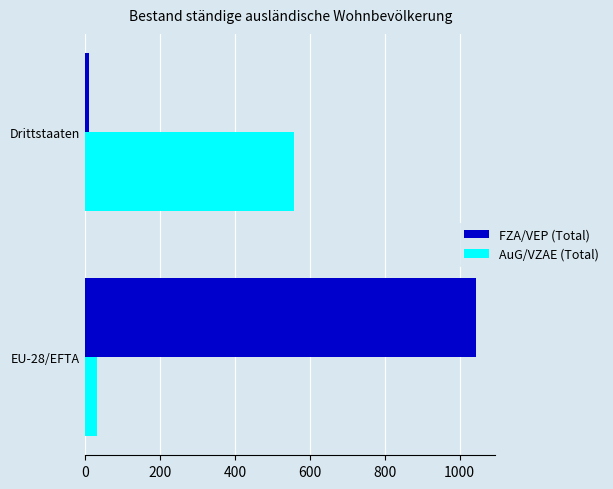

How many values in the FZA/VEP (Total) series are below 1043?

1